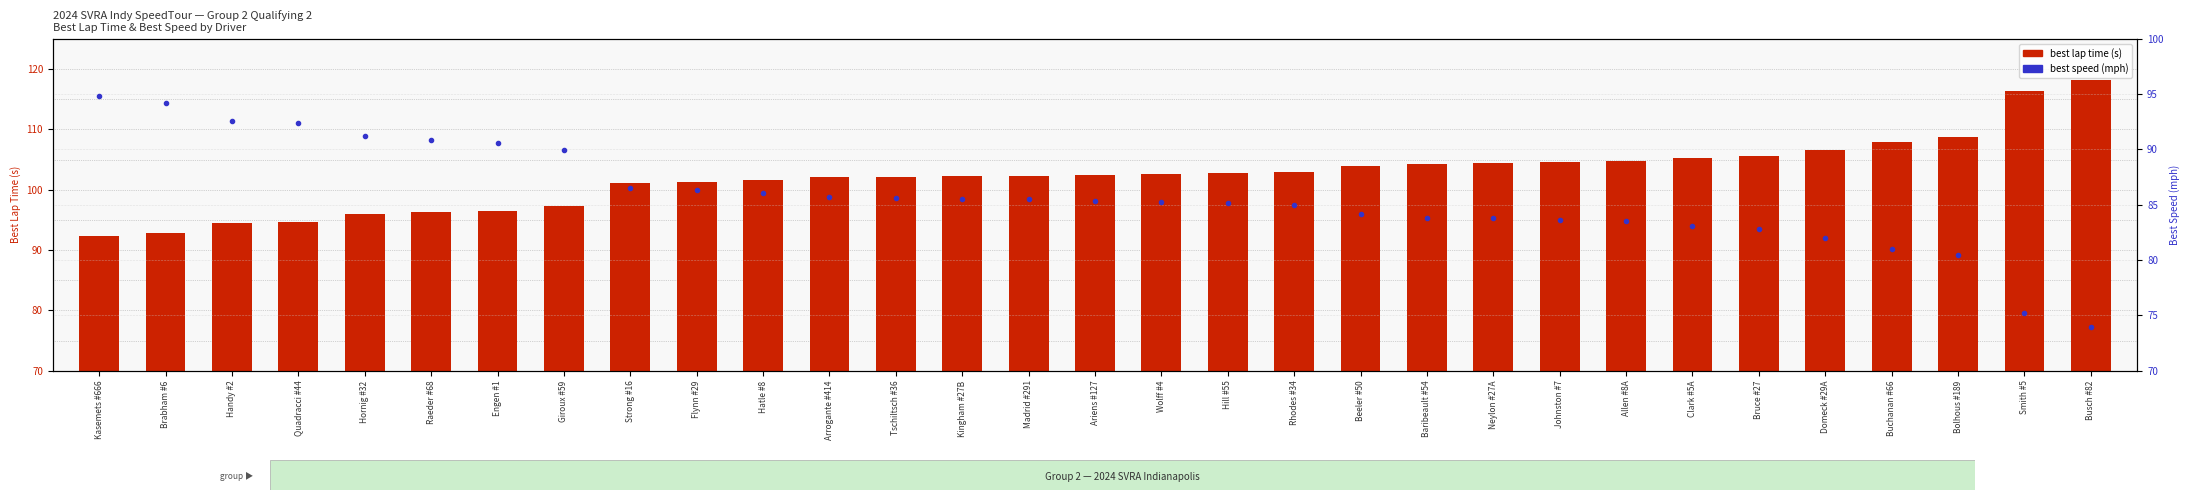

How many data points in best lap time (s) are less than 102?

11